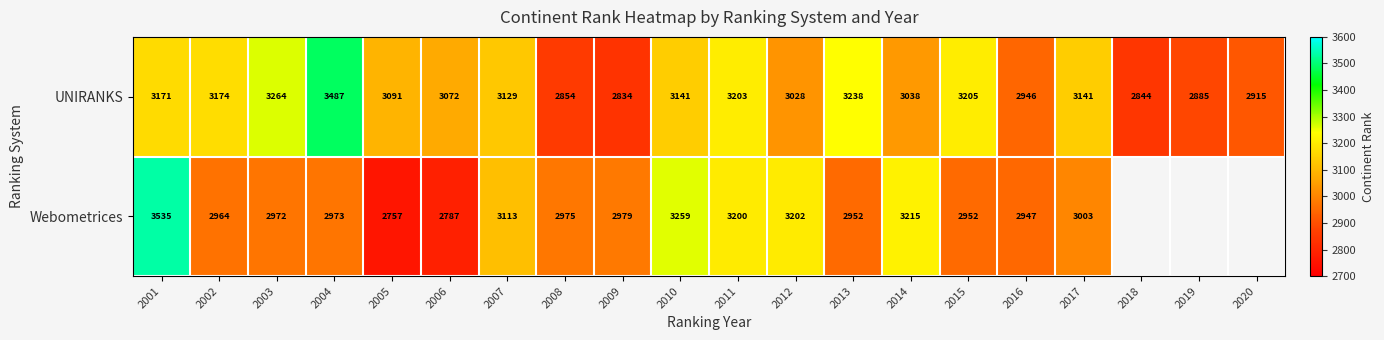

Rank the series at 2007 from lowest to highest value.

Webometrices, UNIRANKS